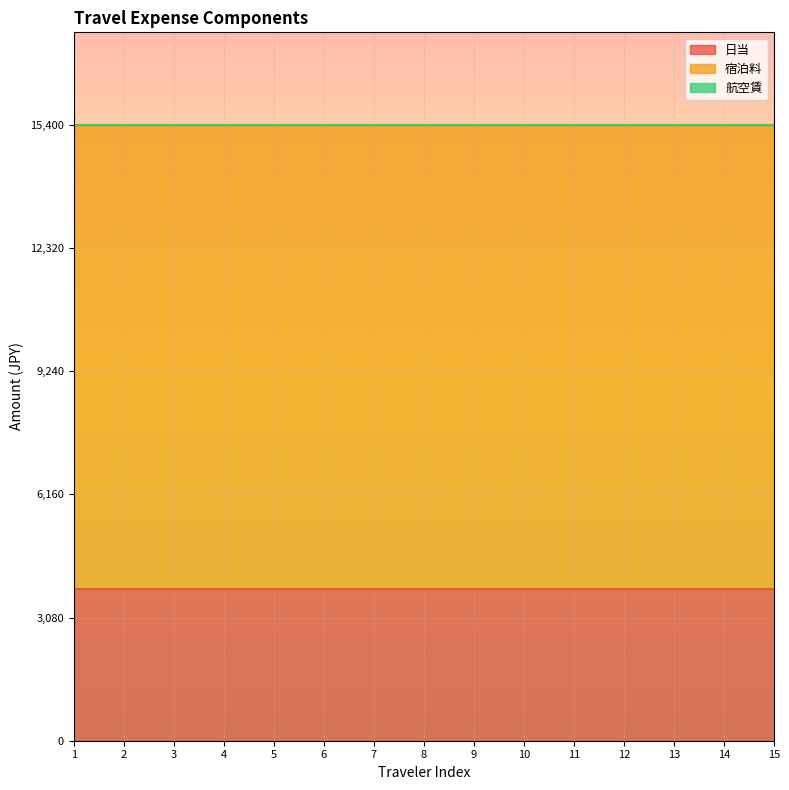

Reading left to right, transcribe all the data shown in this chart.

日当: 3800	3800	3800	3800	3800	3800	3800	3800	3800	3800	3800	3800	3800	3800	3800
宿泊料: 11600	11600	11600	11600	11600	11600	11600	11600	11600	11600	11600	11600	11600	11600	11600
航空賃: 0	0	0	0	0	0	0	0	0	0	0	0	0	0	0